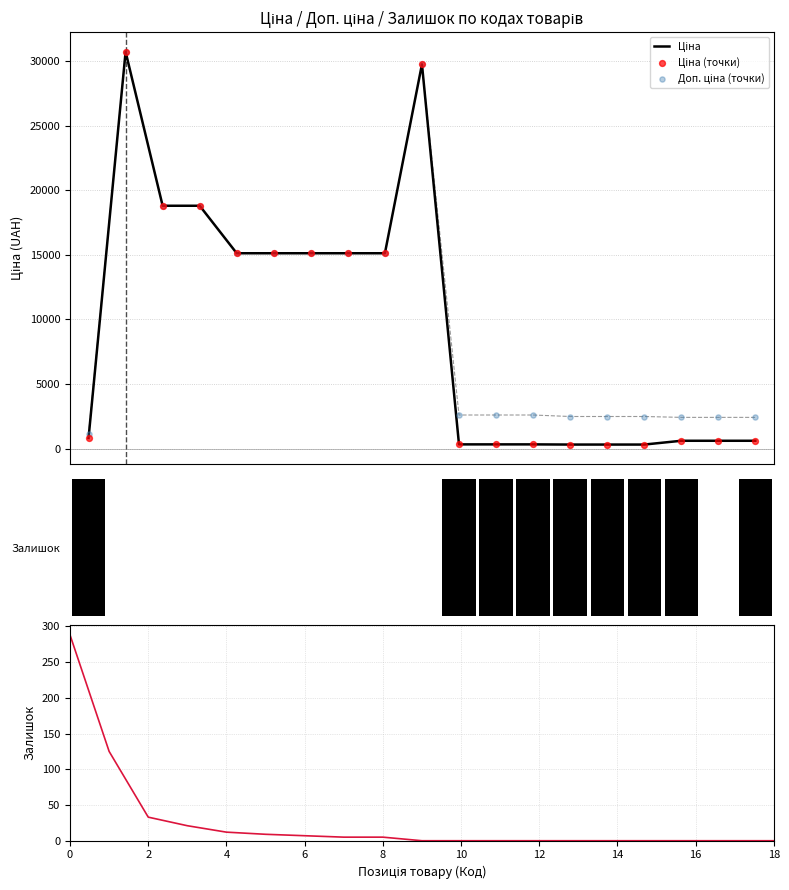

At which category is the sum across all series the highest?

2